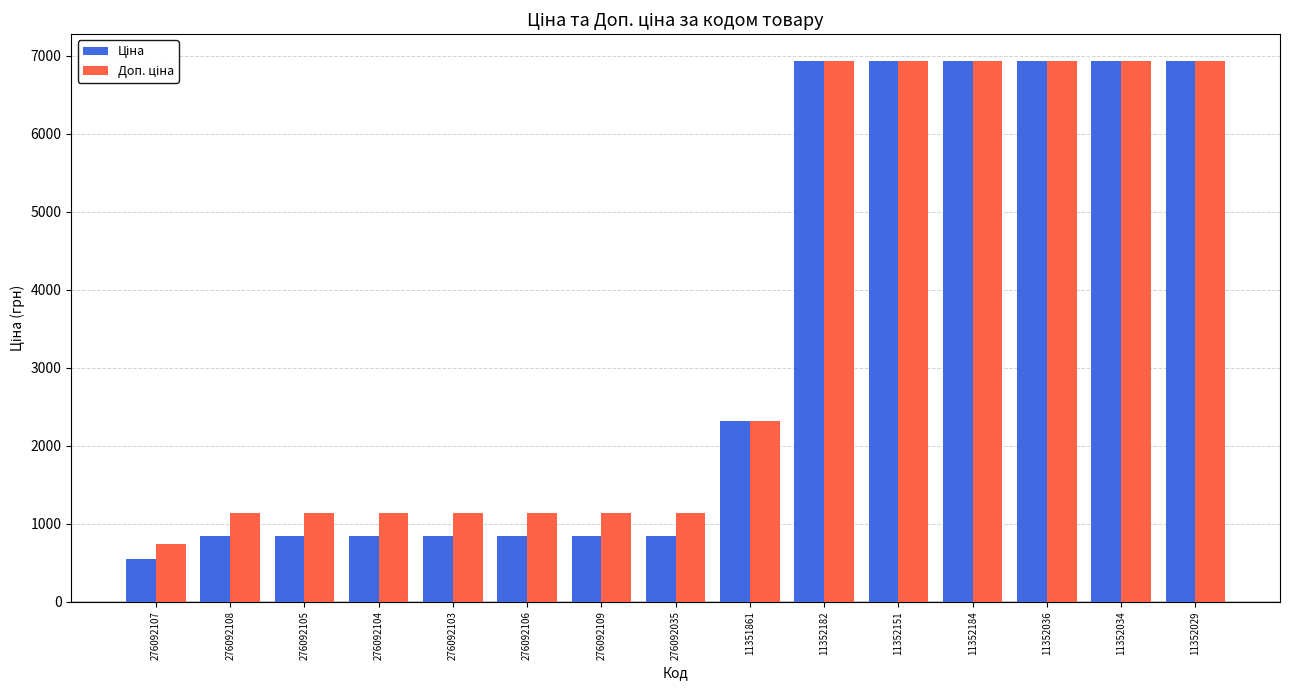

What is the smallest value displayed?

547.5